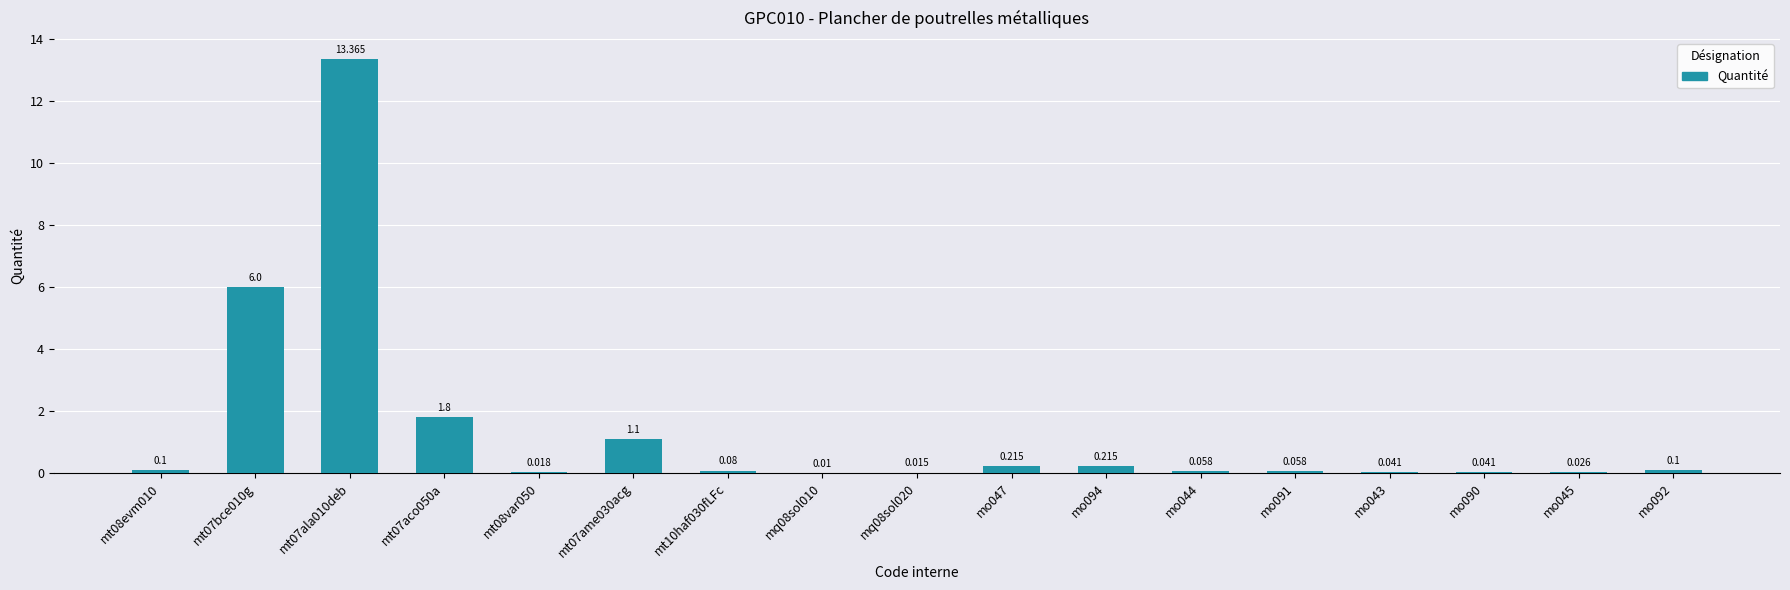

What is the difference between the second highest and second lowest values?

6.0